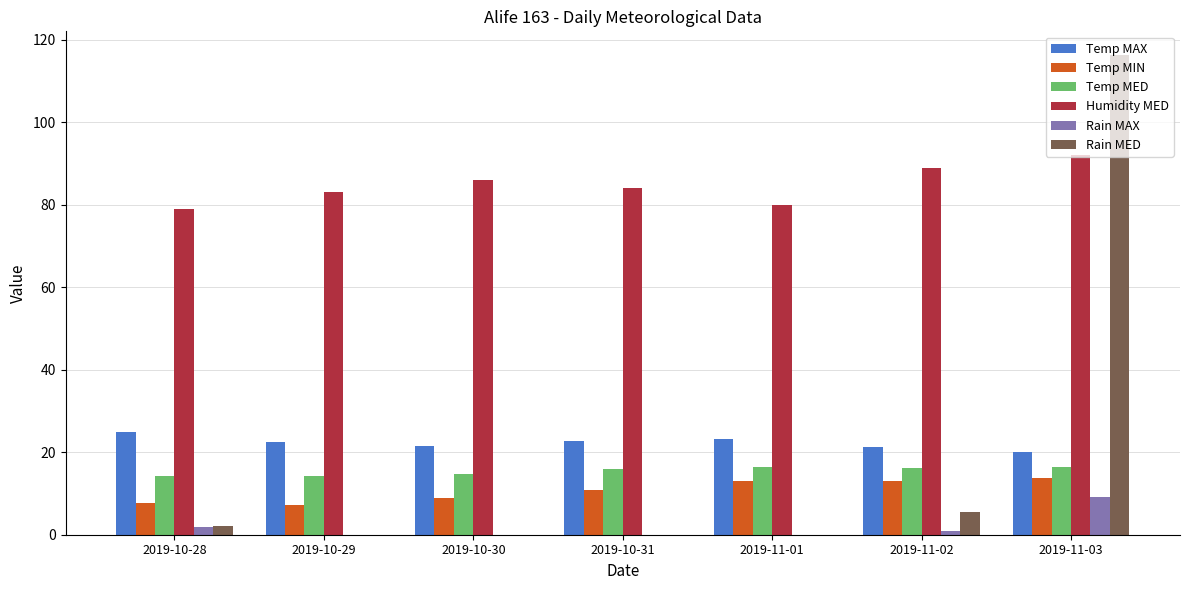

What is the sum of all Temp MAX values?

156.1